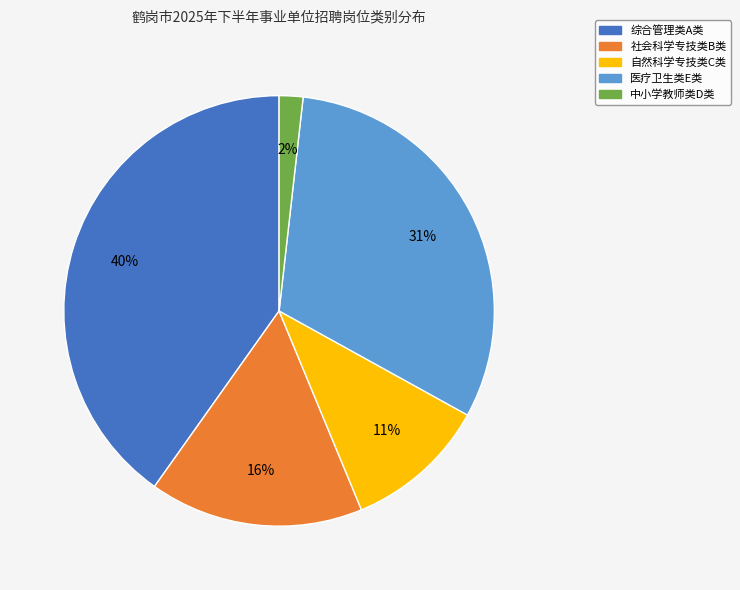

To the nearest percent, what is the combined percentage of 社会科学专技类B类 and 医疗卫生类E类?

47%